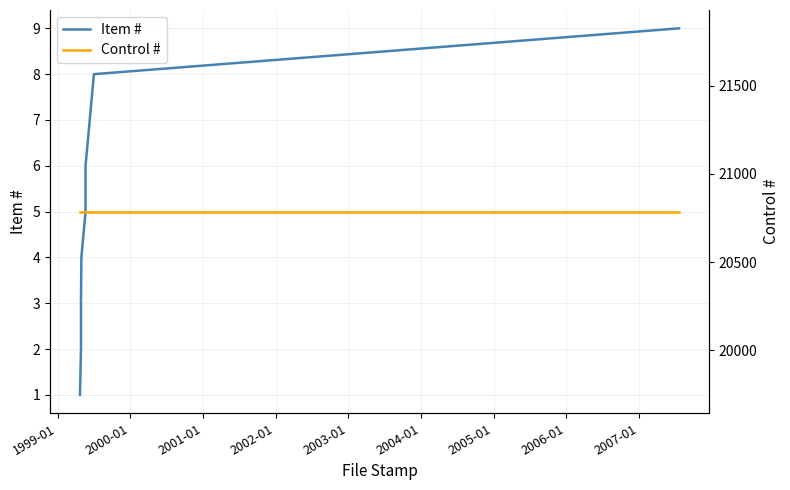

True or false: Control # has more than 2 interior local peaks.

False